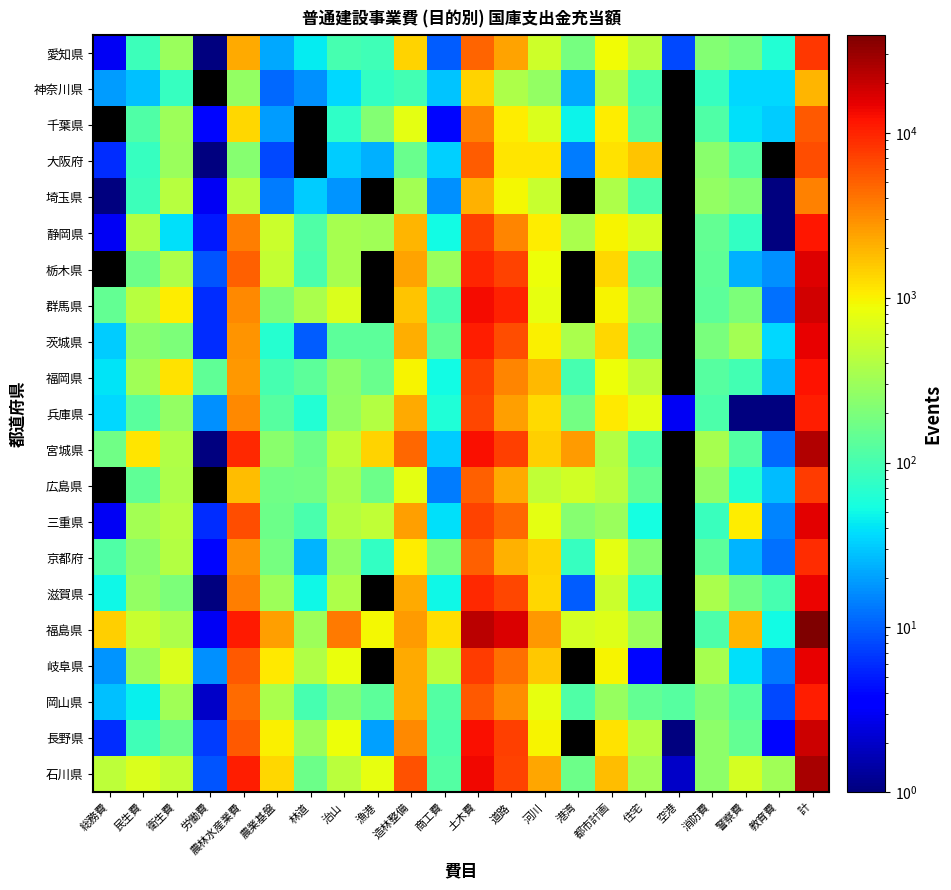

Count the number of data series in this chart.

21